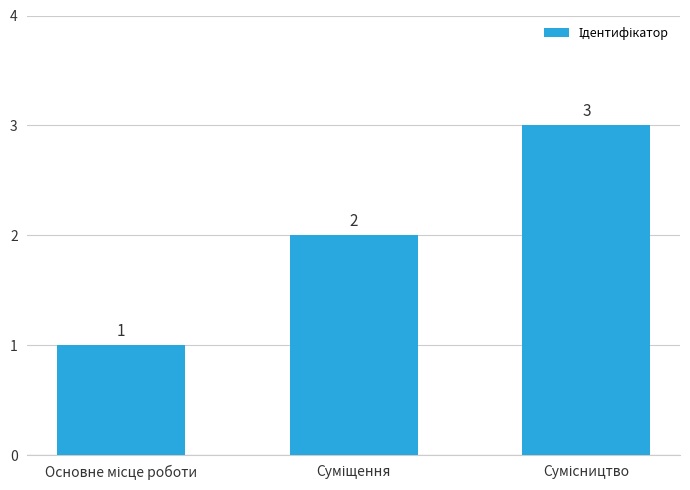

How many values are between 1 and 3?

3